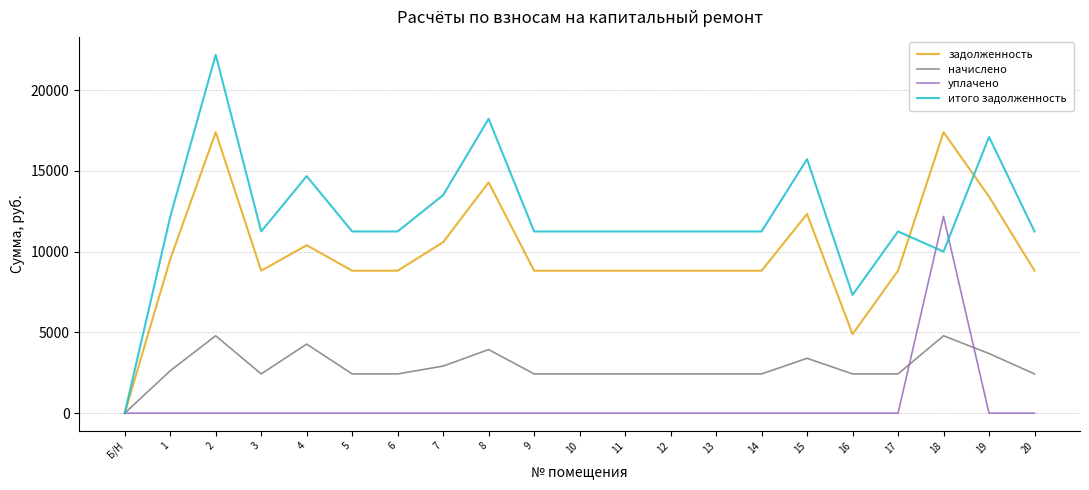

True or false: итого задолженность has a value of 11250.0 at 11.

True